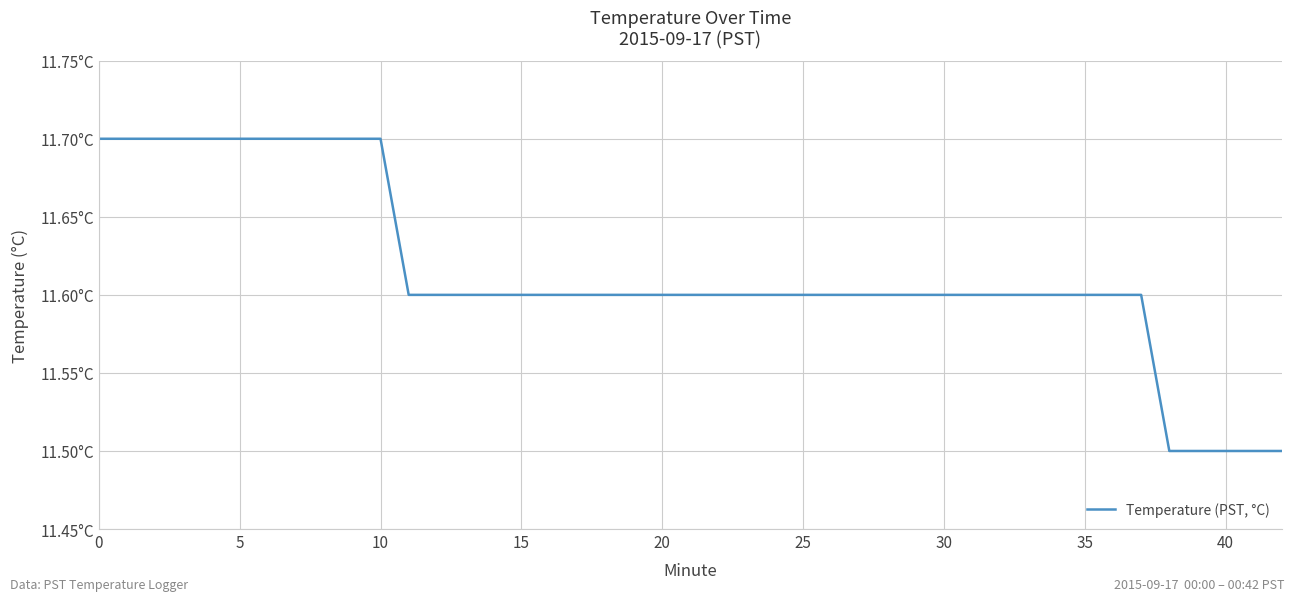

What is the sum of all values?

464.6